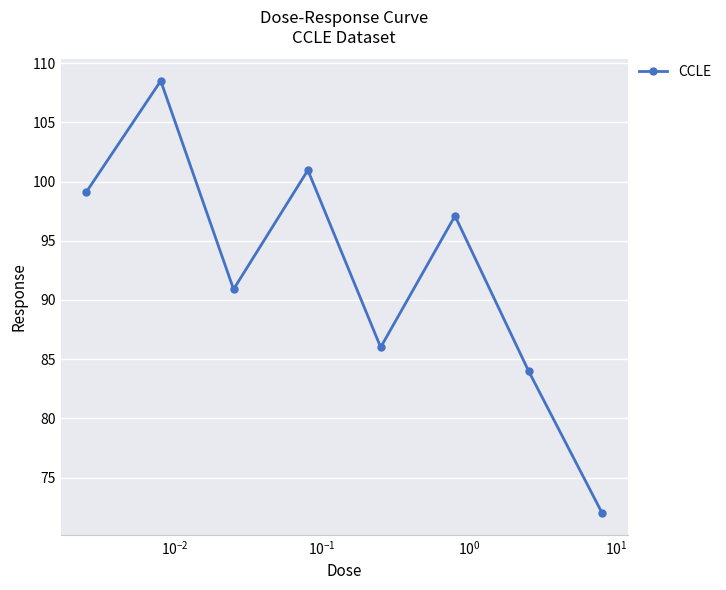

Reading left to right, transcribe all the data shown in this chart.

99.1	108.5	90.9	101.0	86.0	97.1	84.0	72.0